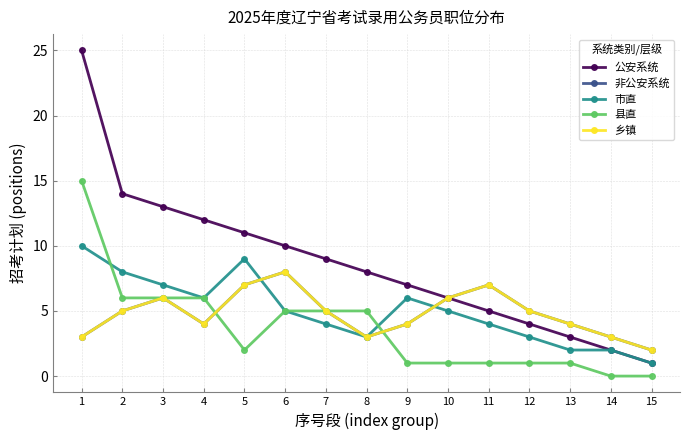

Is this an area chart (filled region under the line)?

No